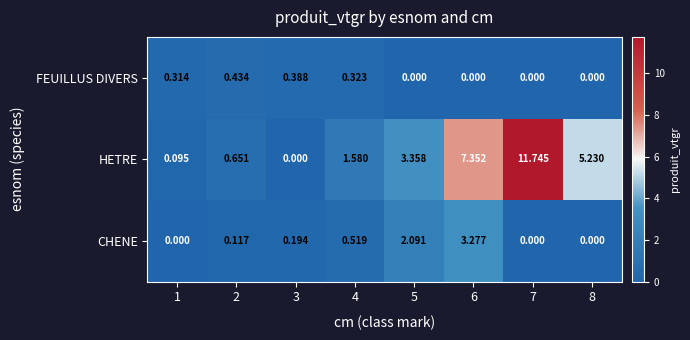

Which series has the largest range (max minus min)?

HETRE